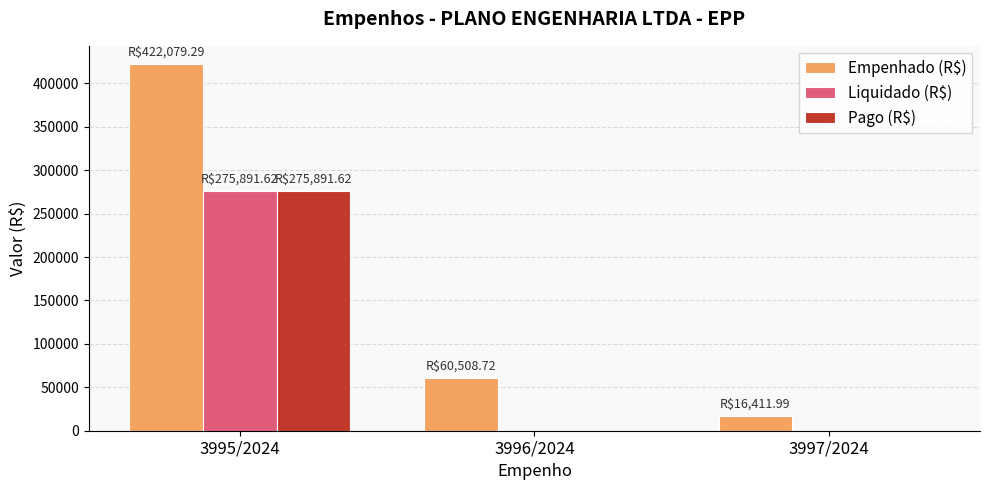

What is the sum of the Liquidado (R$) values at 3997/2024 and 3995/2024?

275891.6